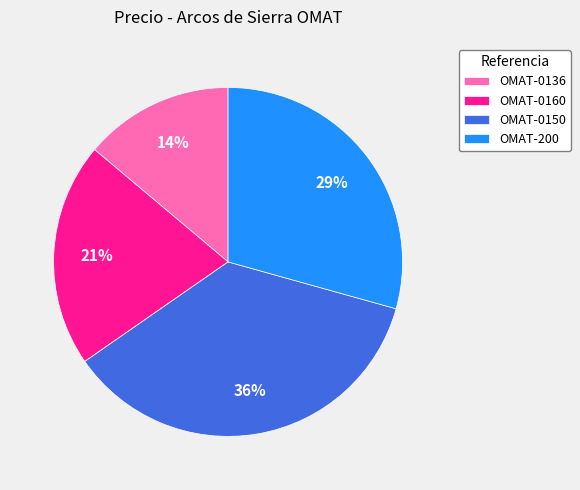

True or false: OMAT-0160 accounts for 21% of the total.

True